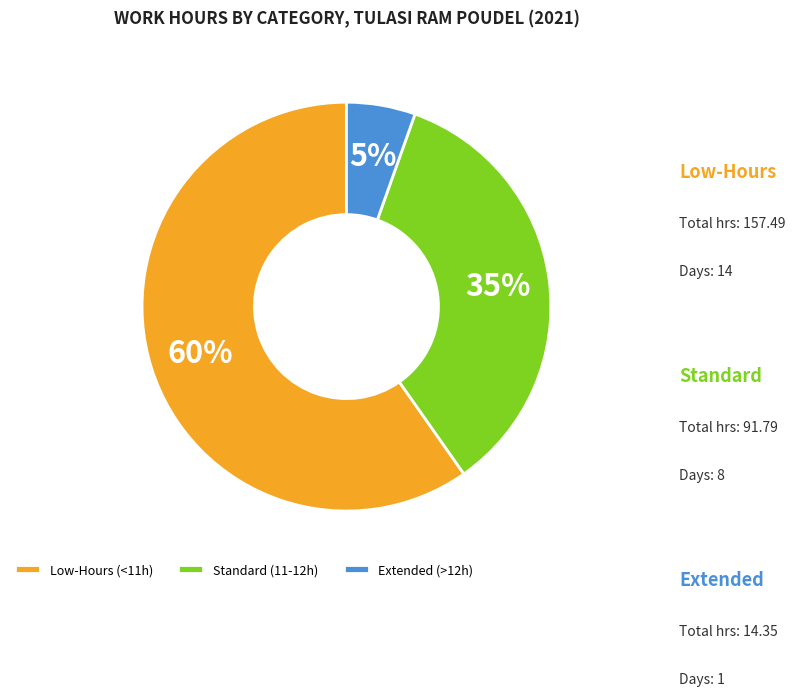

Does any single category account for the majority?

Yes